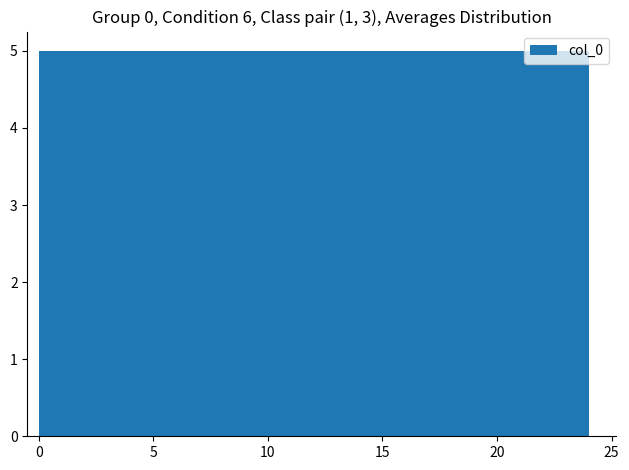

Reading left to right, transcribe this chart: for each bar, give the range it covers on the x-axis and its height. Neither the bar edges nor the heights are printed on the chart, so give them approximately, as read against the axes.

0.0 to 4.8: 5
4.8 to 9.6: 5
9.6 to 14.4: 5
14.4 to 19.2: 5
19.2 to 24.0: 5